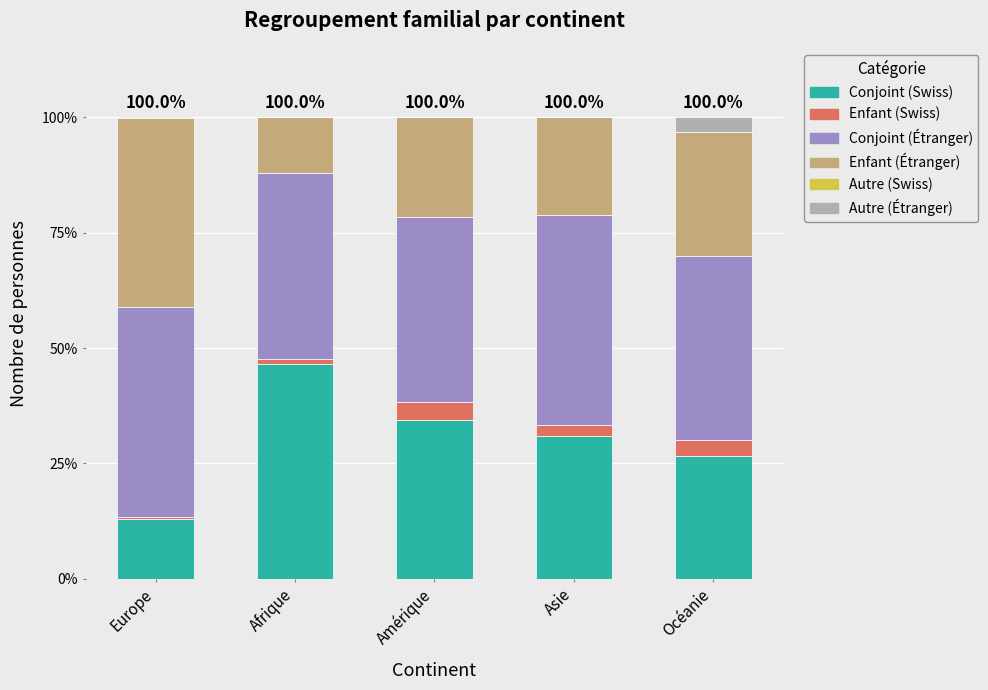

What is the maximum value for Conjoint (Swiss)?

46.6